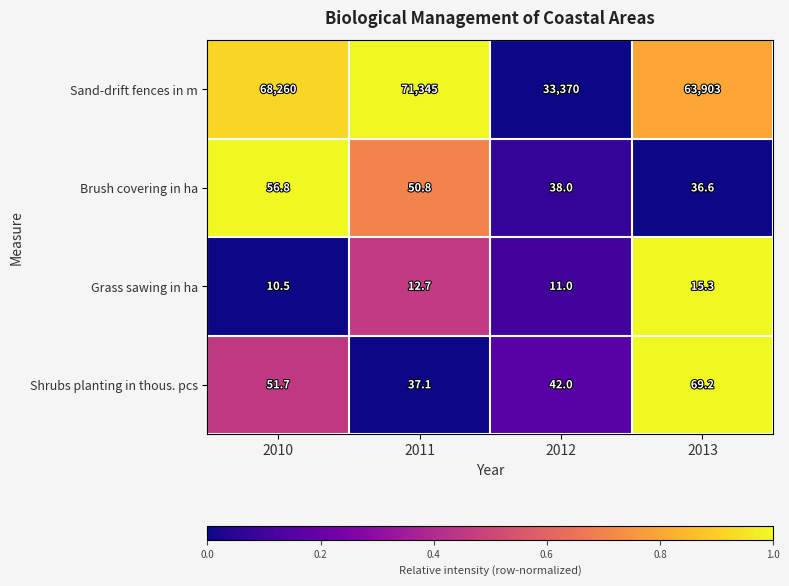

What is the spread (max minus min) of values at 2011?

71332.3